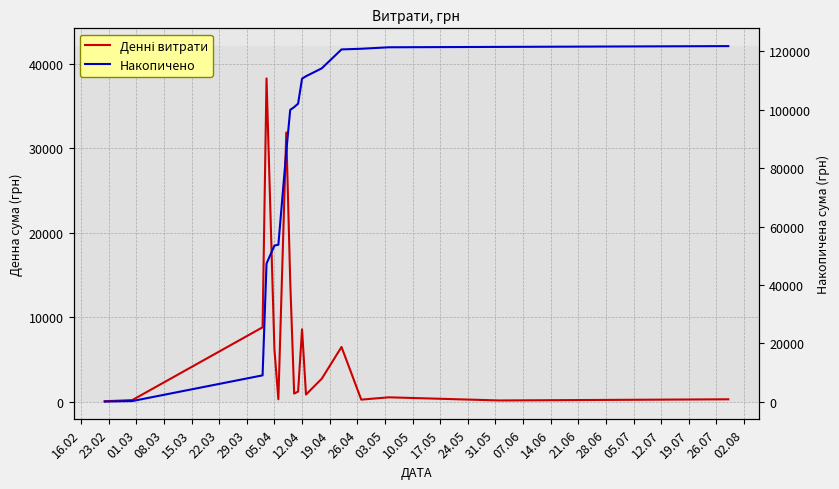

True or false: Денні витрати has a value of 180.0 at 23.02.

True